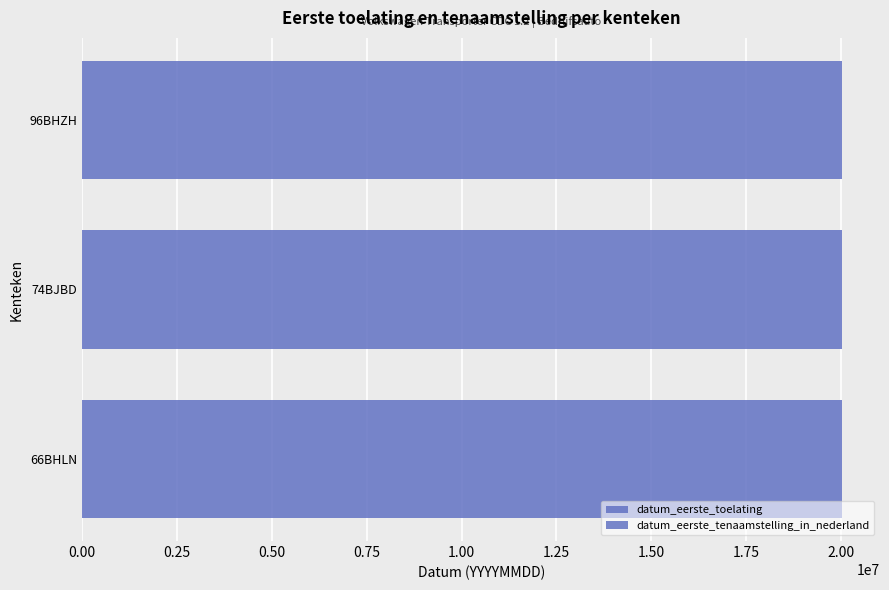

What is the smallest value displayed?

20030317